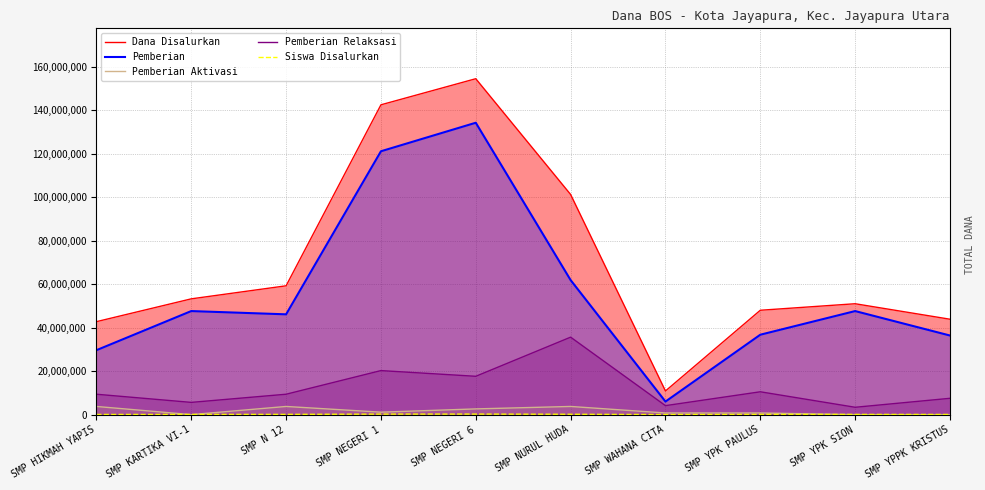

Which series has the largest total across all categories?

Dana Disalurkan